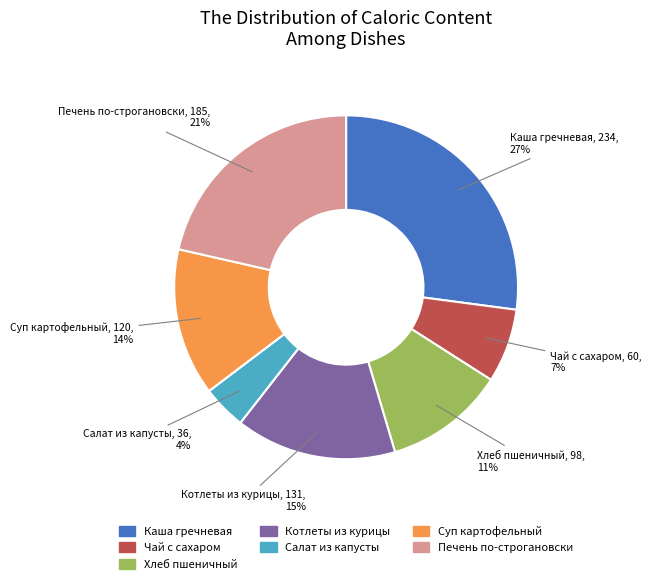

To the nearest percent, what is the difference between the largest and smallest slice percentages?

23%